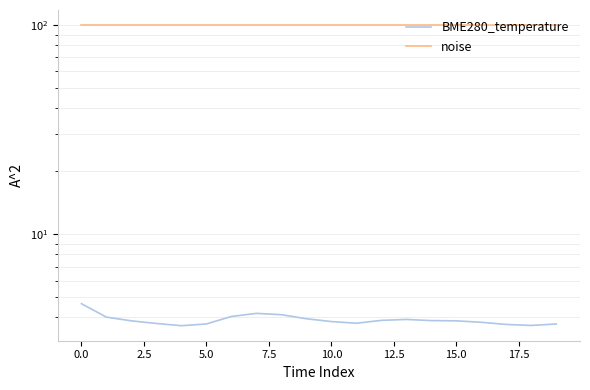

The value of BME280_temperature at 11 is 6.3. True or false?

False